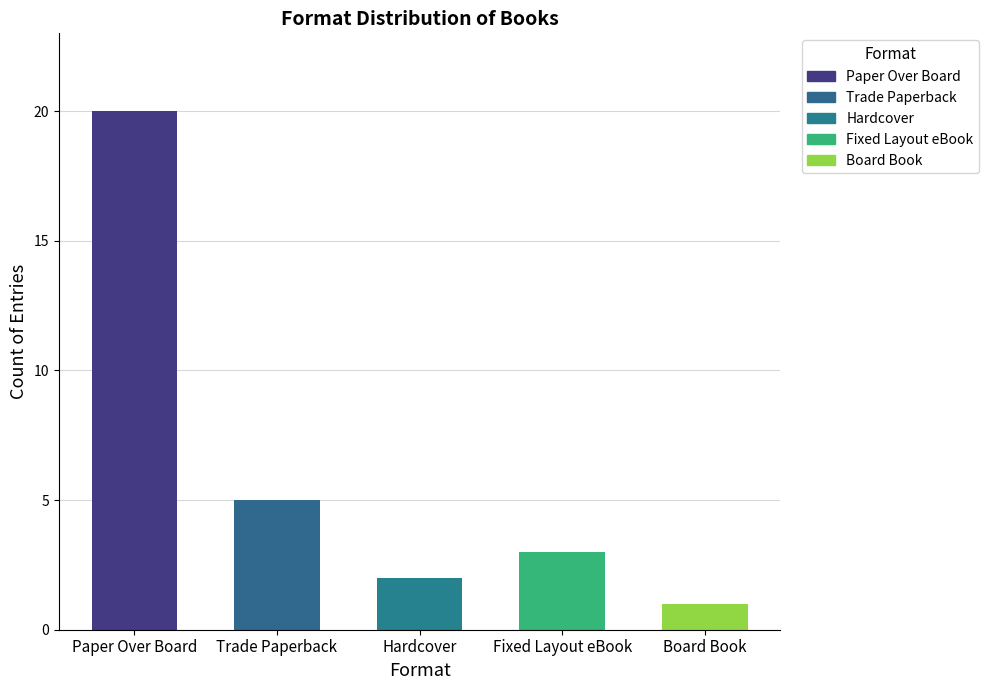

Reading left to right, what are all the values shown in this chart?

Paper Over Board=20	Trade Paperback=5	Hardcover=2	Fixed Layout eBook=3	Board Book=1